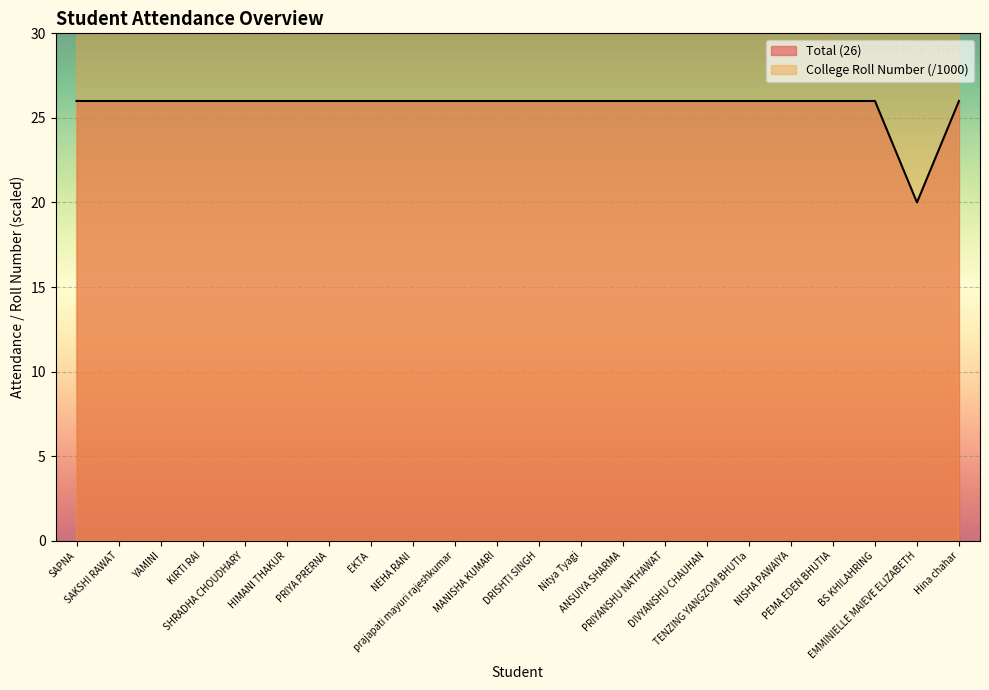

Which label corresponds to the largest value in the chart?

Hina chahar